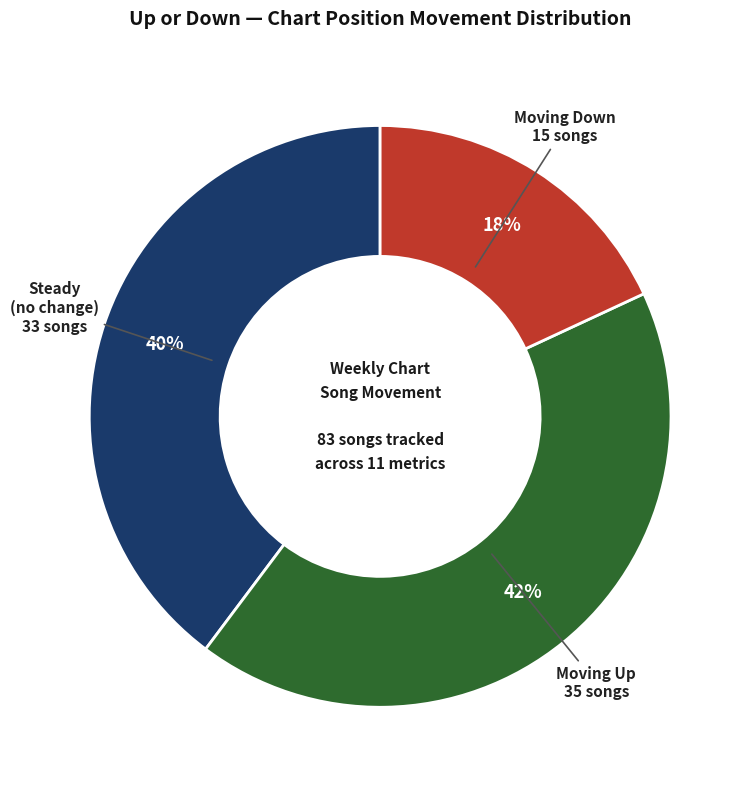

Does any single category account for the majority?

No